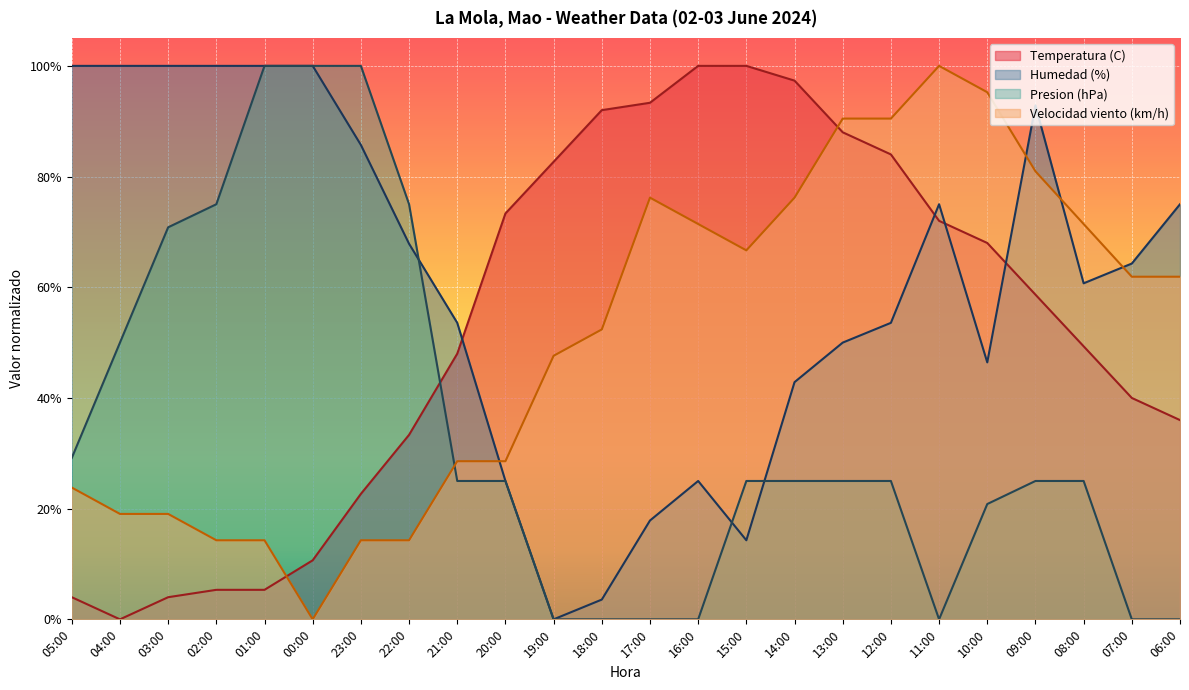

Reading left to right, transcribe all the data shown in this chart.

Temperatura (C): 05:00=4.0	04:00=0.0	03:00=4.0	02:00=5.3	01:00=5.3	00:00=10.7	23:00=22.7	22:00=33.3	21:00=48.0	20:00=73.3	19:00=82.7	18:00=92.0	17:00=93.3	16:00=100.0	15:00=100.0	14:00=97.3	13:00=88.0	12:00=84.0	11:00=72.0	10:00=68.0	09:00=58.7	08:00=49.3	07:00=40.0	06:00=36.0
Humedad (%): 05:00=100.0	04:00=100.0	03:00=100.0	02:00=100.0	01:00=100.0	00:00=100.0	23:00=85.7	22:00=67.9	21:00=53.6	20:00=25.0	19:00=0.0	18:00=3.6	17:00=17.9	16:00=25.0	15:00=14.3	14:00=42.9	13:00=50.0	12:00=53.6	11:00=75.0	10:00=46.4	09:00=92.9	08:00=60.7	07:00=64.3	06:00=75.0
Presion (hPa): 05:00=29.2	04:00=50.0	03:00=70.8	02:00=75.0	01:00=100.0	00:00=100.0	23:00=100.0	22:00=75.0	21:00=25.0	20:00=25.0	19:00=0.0	18:00=0.0	17:00=0.0	16:00=0.0	15:00=25.0	14:00=25.0	13:00=25.0	12:00=25.0	11:00=0.0	10:00=20.8	09:00=25.0	08:00=25.0	07:00=0.0	06:00=0.0
Velocidad del viento (km/h): 05:00=23.8	04:00=19.0	03:00=19.0	02:00=14.3	01:00=14.3	00:00=0.0	23:00=14.3	22:00=14.3	21:00=28.6	20:00=28.6	19:00=47.6	18:00=52.4	17:00=76.2	16:00=71.4	15:00=66.7	14:00=76.2	13:00=90.5	12:00=90.5	11:00=100.0	10:00=95.2	09:00=81.0	08:00=71.4	07:00=61.9	06:00=61.9